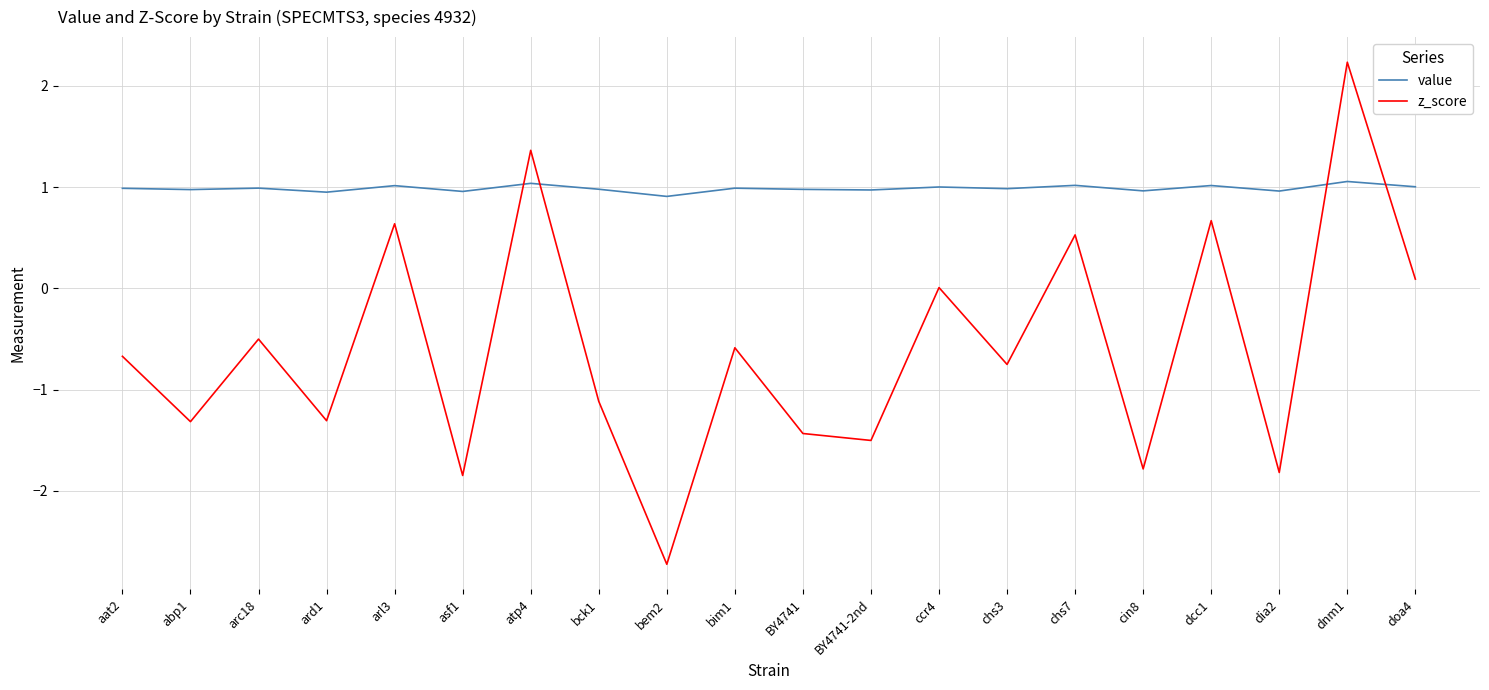

What is the approximate value of value at aat2?

1.0